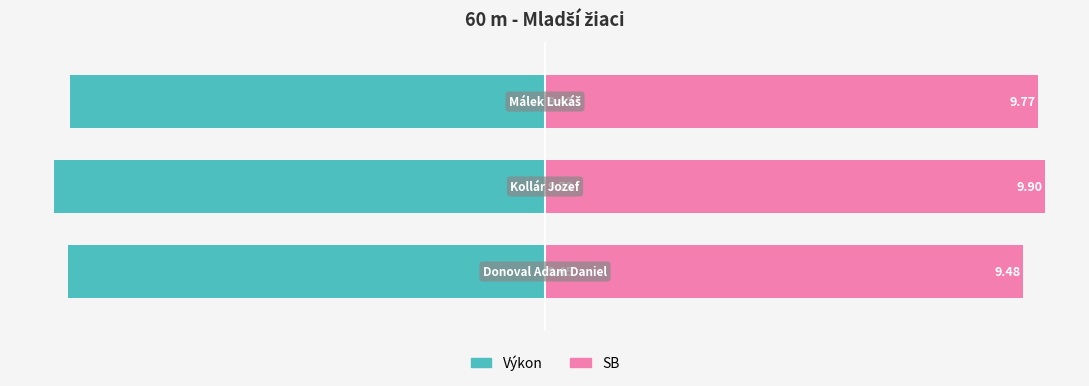

At 0, list the series in order from largest to smallest.

SB, Výkon